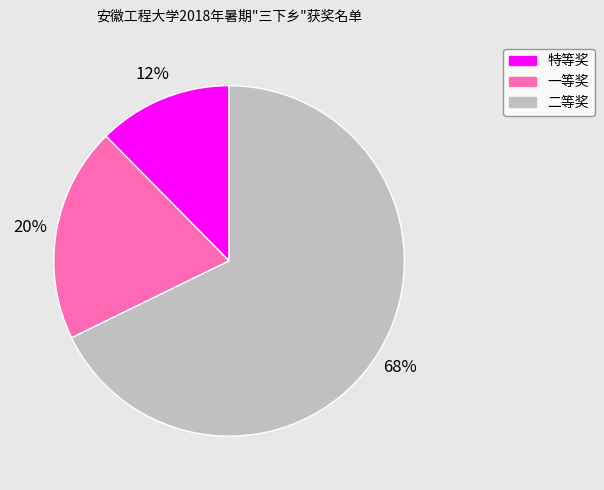

Between 一等奖 and 特等奖, which is larger?

一等奖